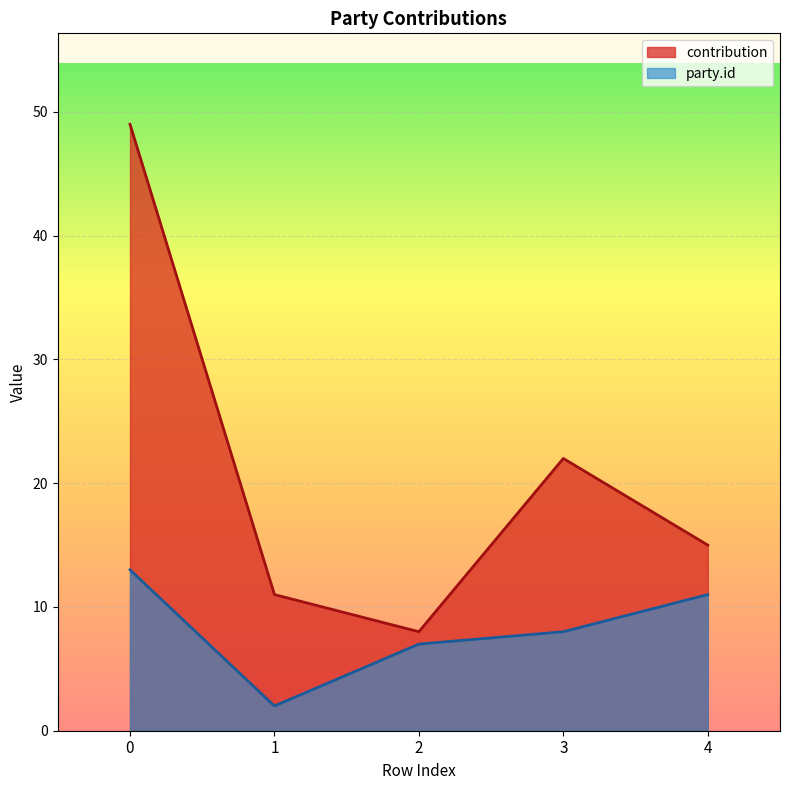

What is the value of the party.id point at the 4th from the left?

8